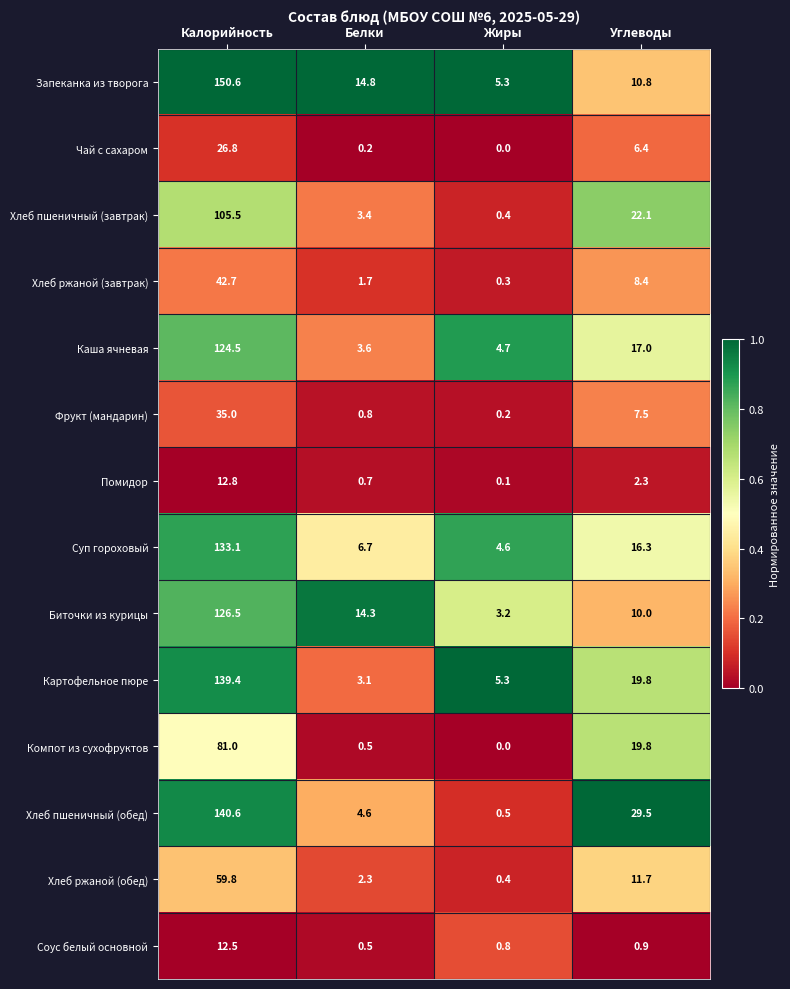

At which category is the sum across all series the highest?

Калорийность